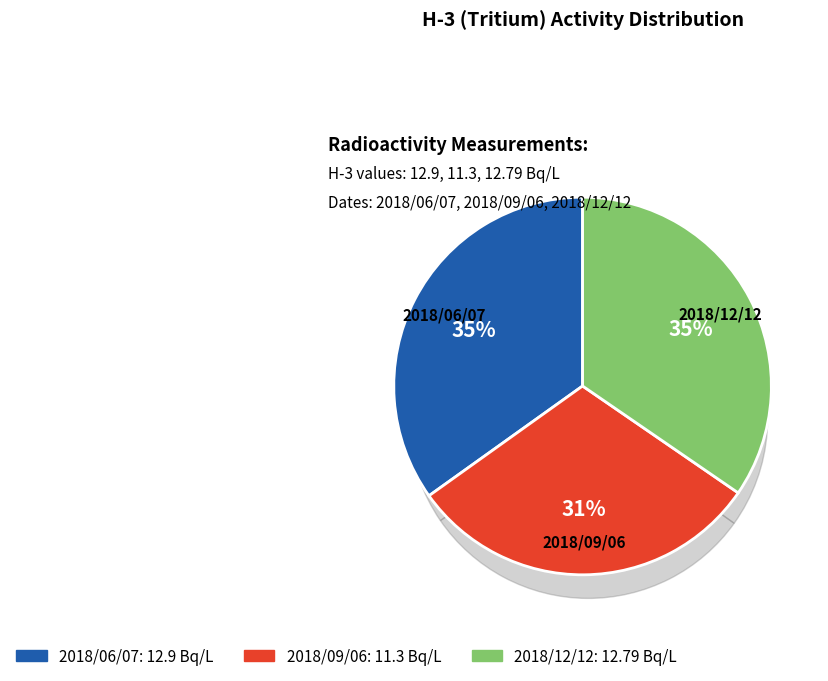

True or false: 2018/06/07 accounts for 27% of the total.

False